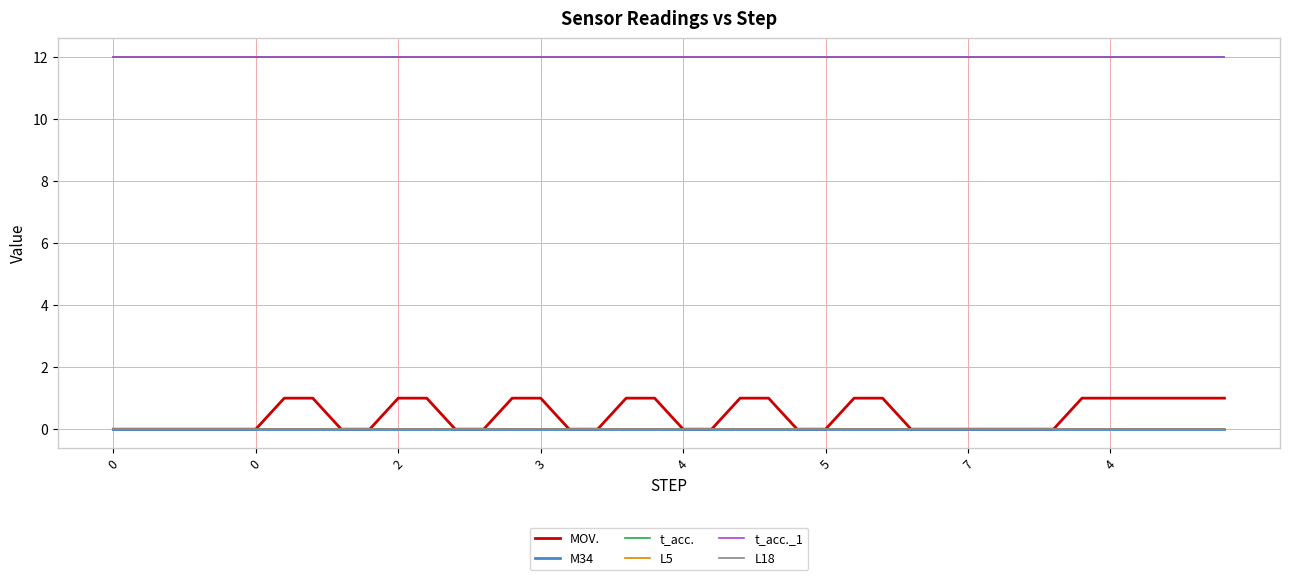

Is this an area chart (filled region under the line)?

No